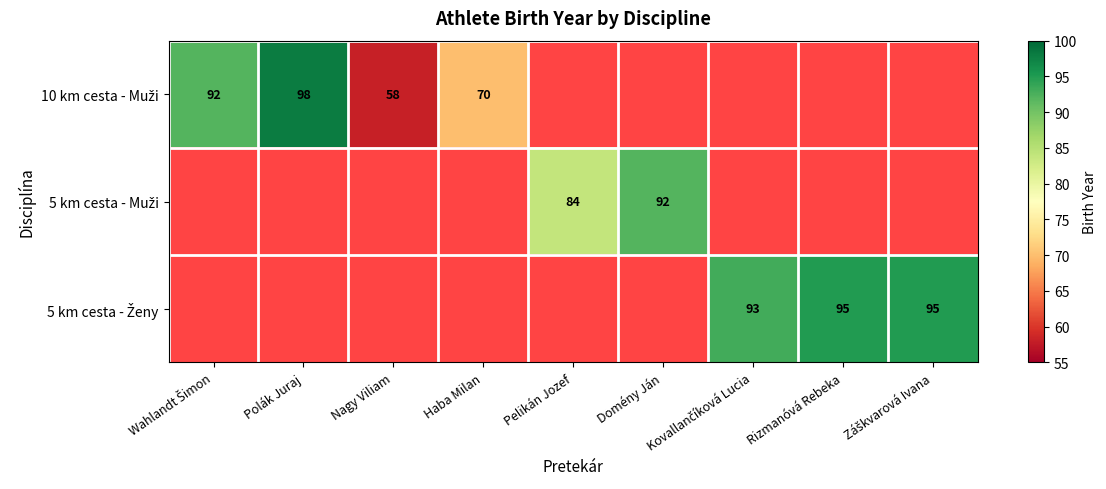

What is the greatest value displayed?

98.0